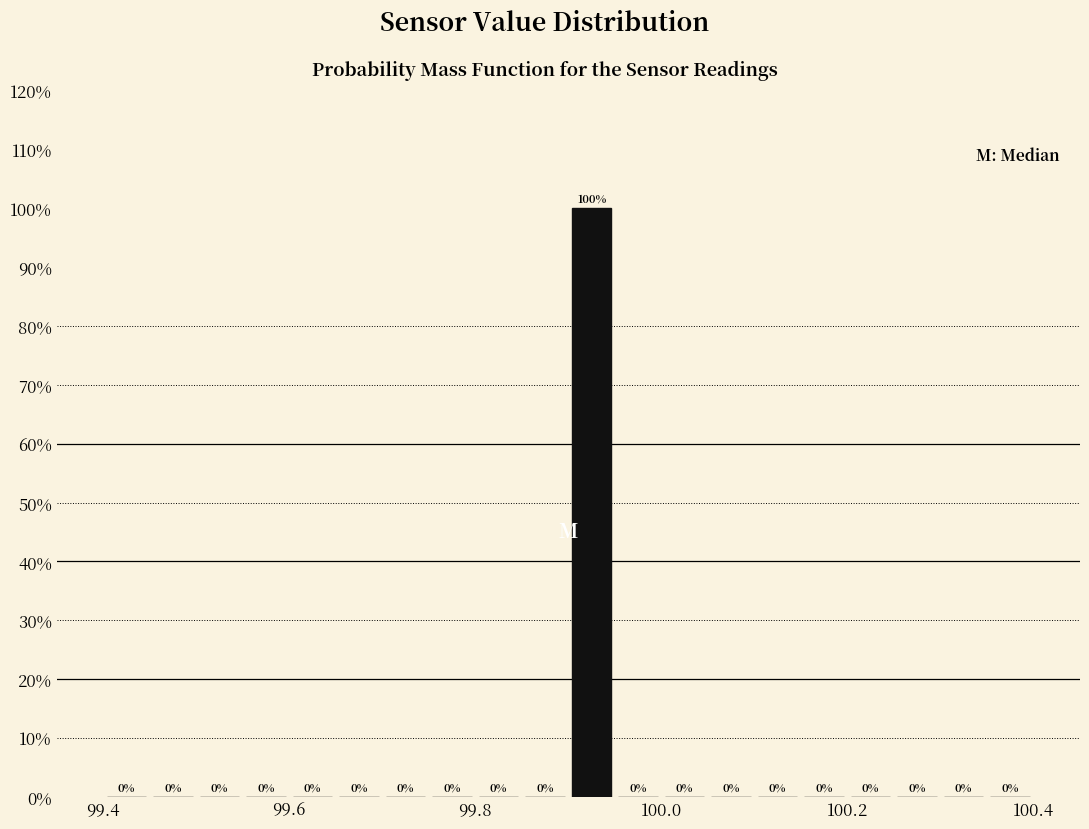

Read against the x-axis, roughly where is the centre of the tallest bar?

99.92